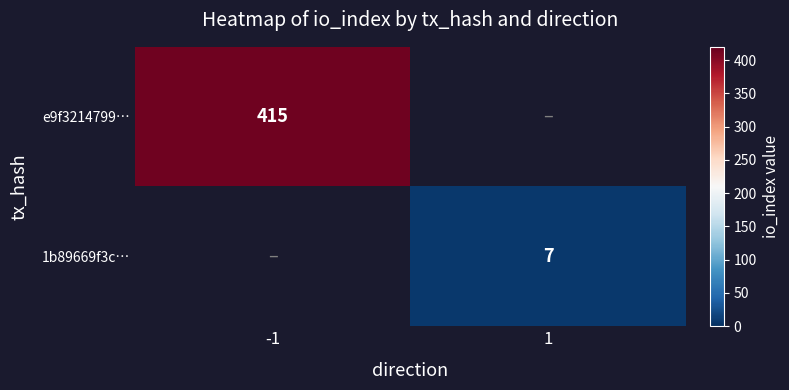

Which label corresponds to the smallest value in the chart?

1